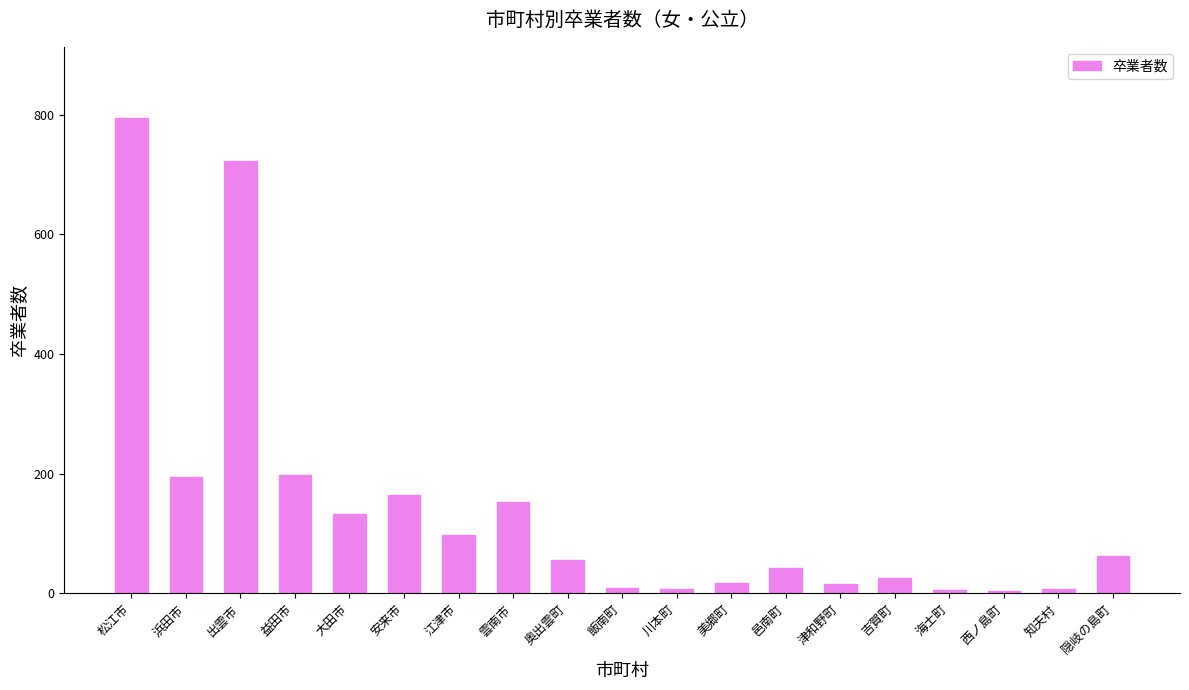

What is the ratio of the value at 川本町 to the value at 西ノ島町?

2.0